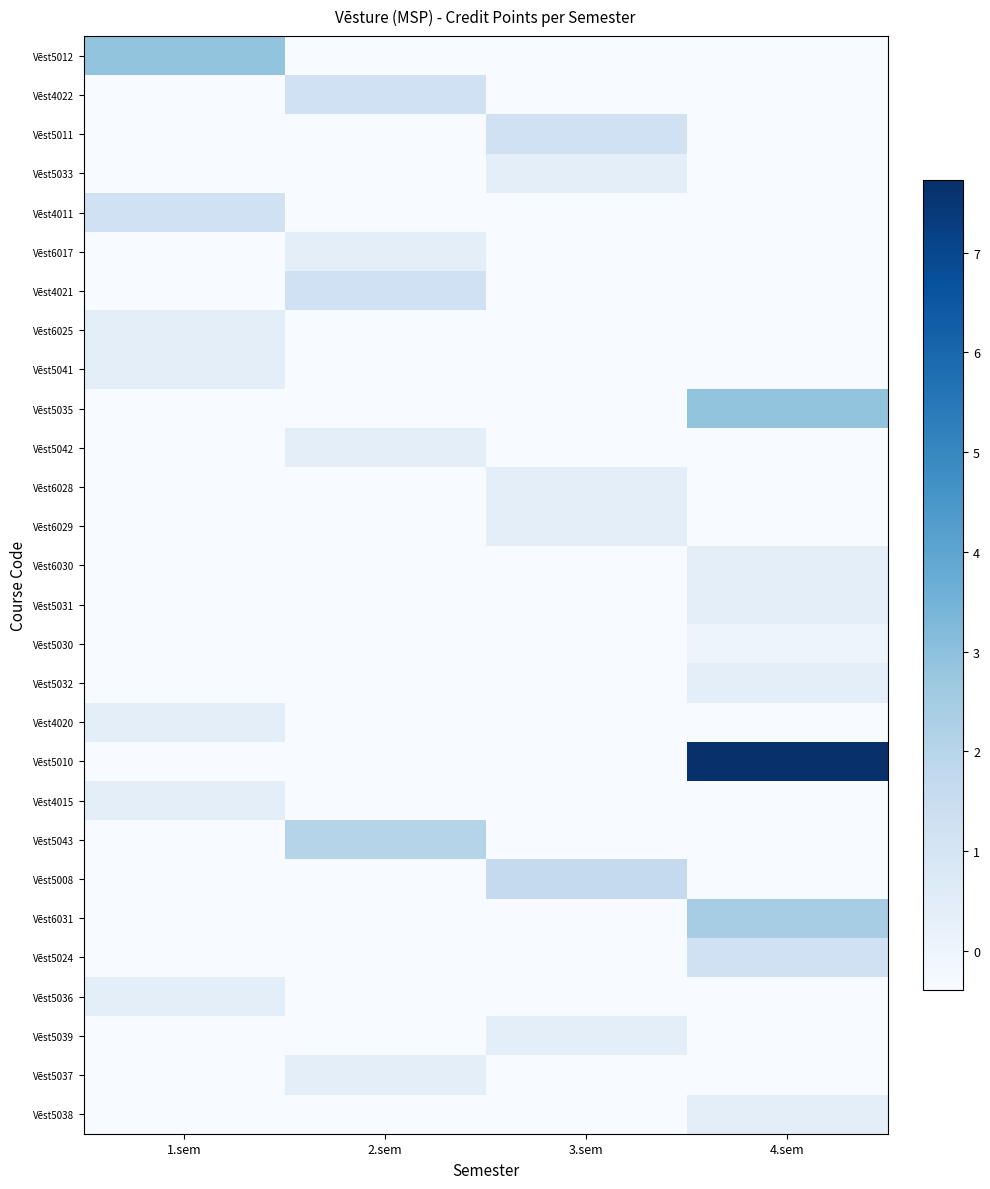

Which series has the widest spread of values?

Vēst5010